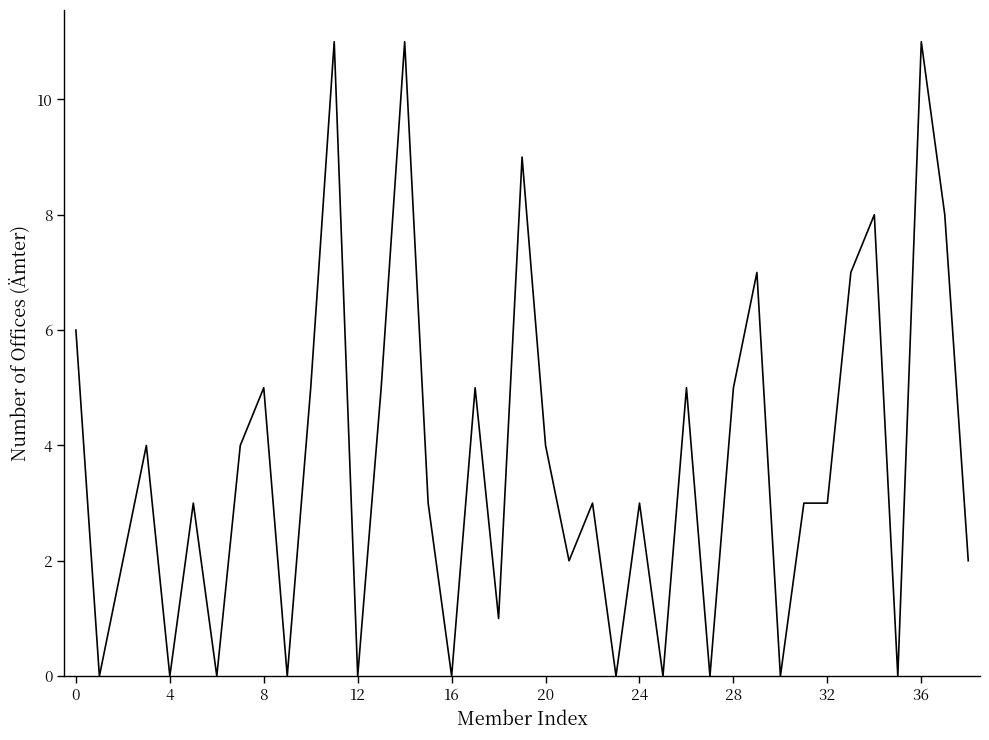

What is the difference between the maximum and minimum values?

11